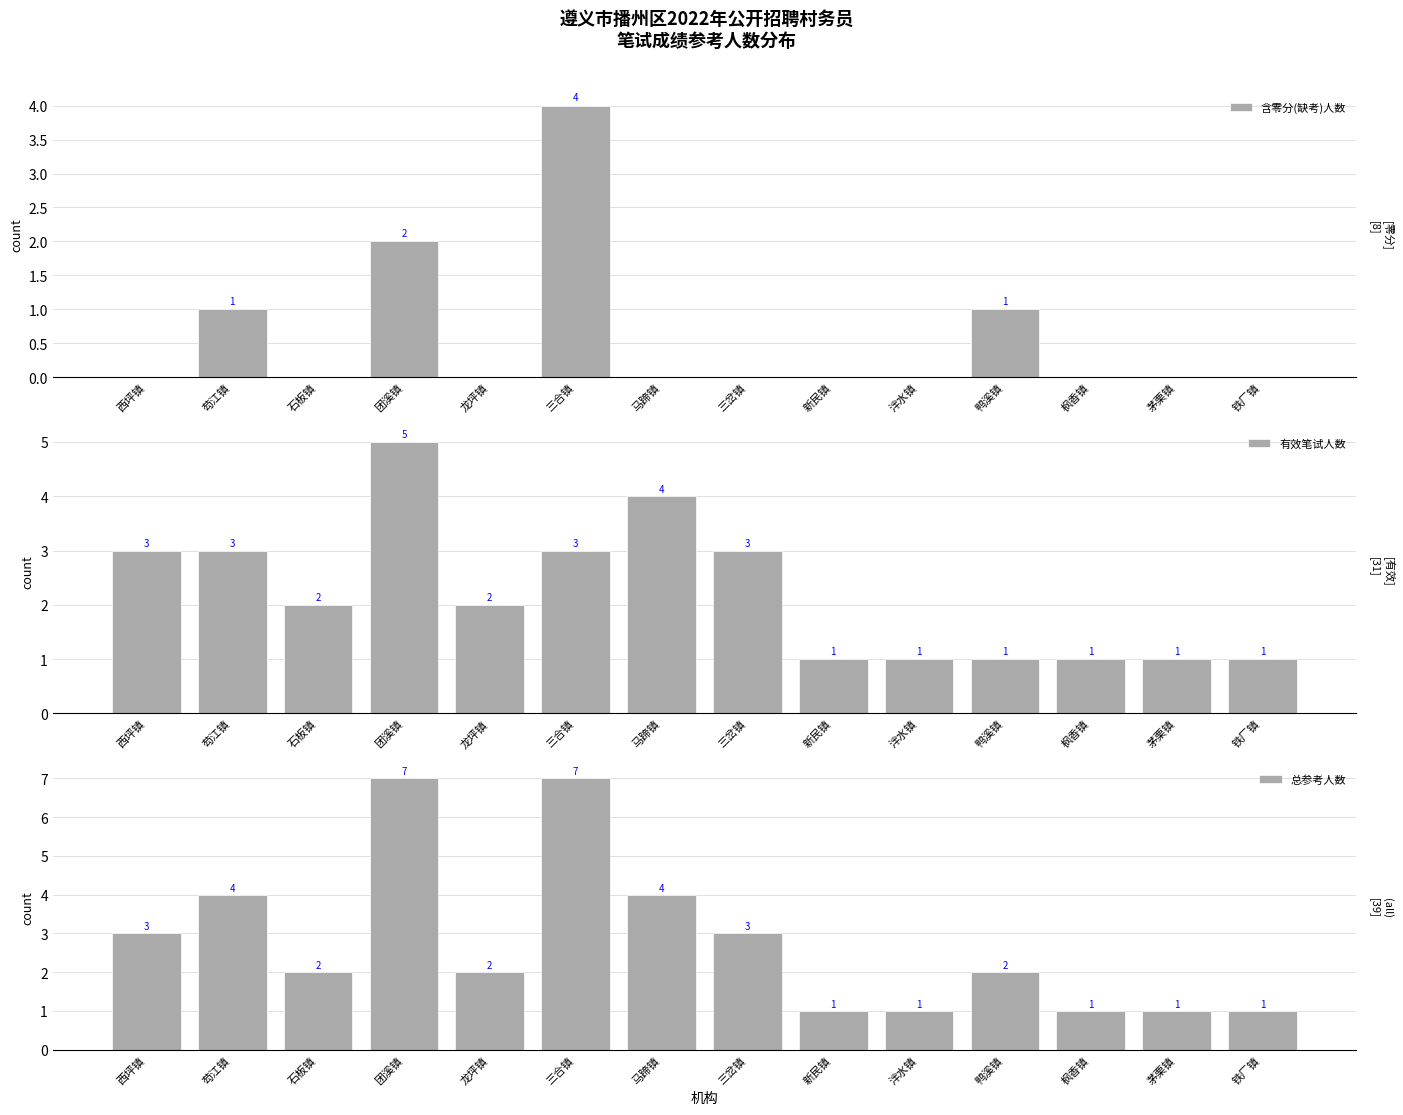

Rank the series by their maximum value, from highest to lowest.

总参考人数, 有效笔试人数, 含零分(缺考)人数